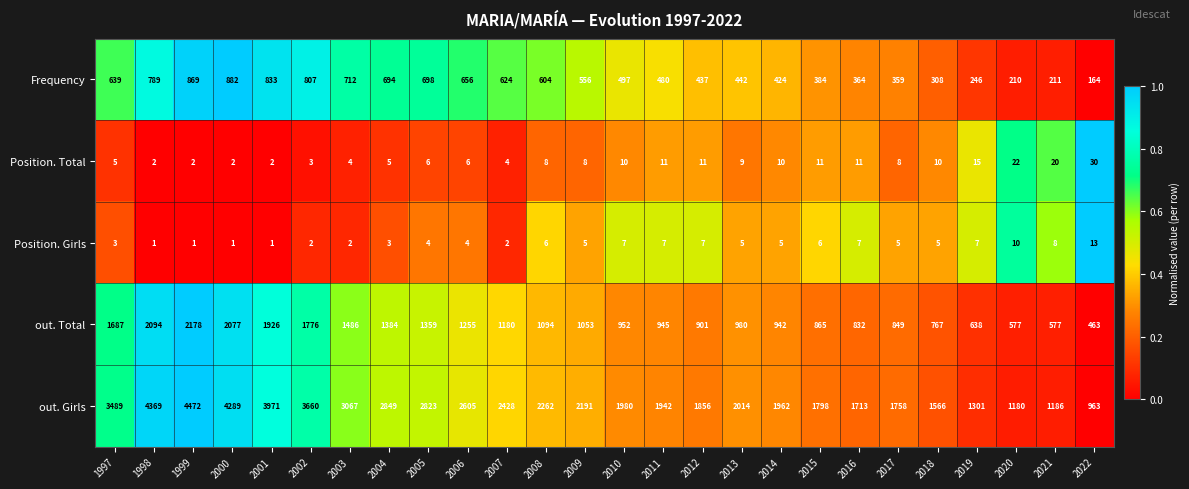

Where is out. Girls nearest to the value 2717?

2005